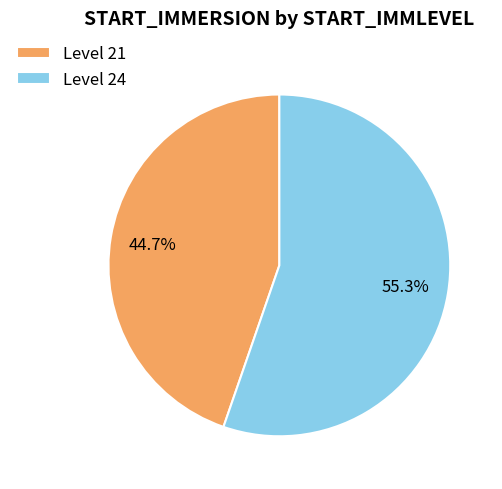

Which category has the smallest portion of the pie?

Level 21